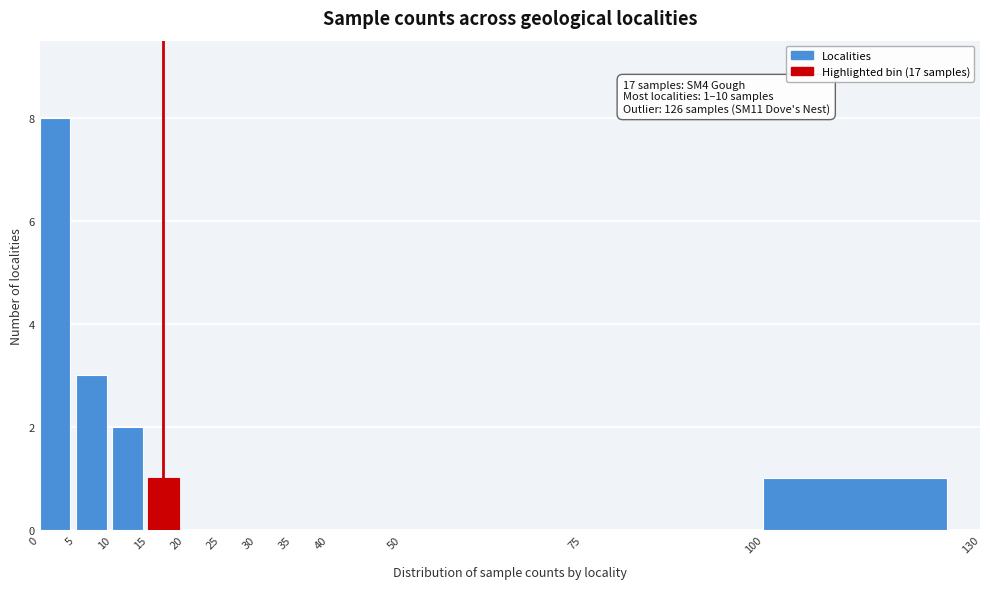

Which range on the x-axis has the tallest bar?

0 to 5